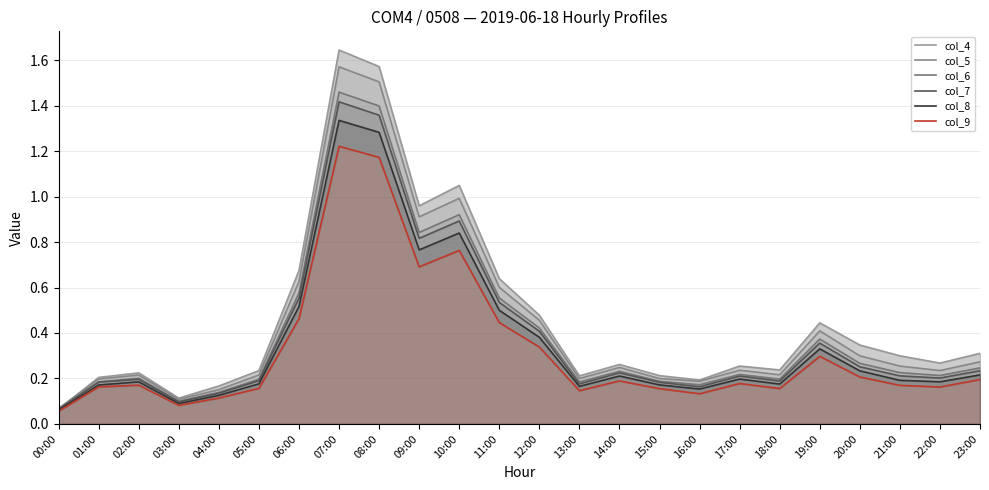

Does the chart display data point markers on the line(s)?

No